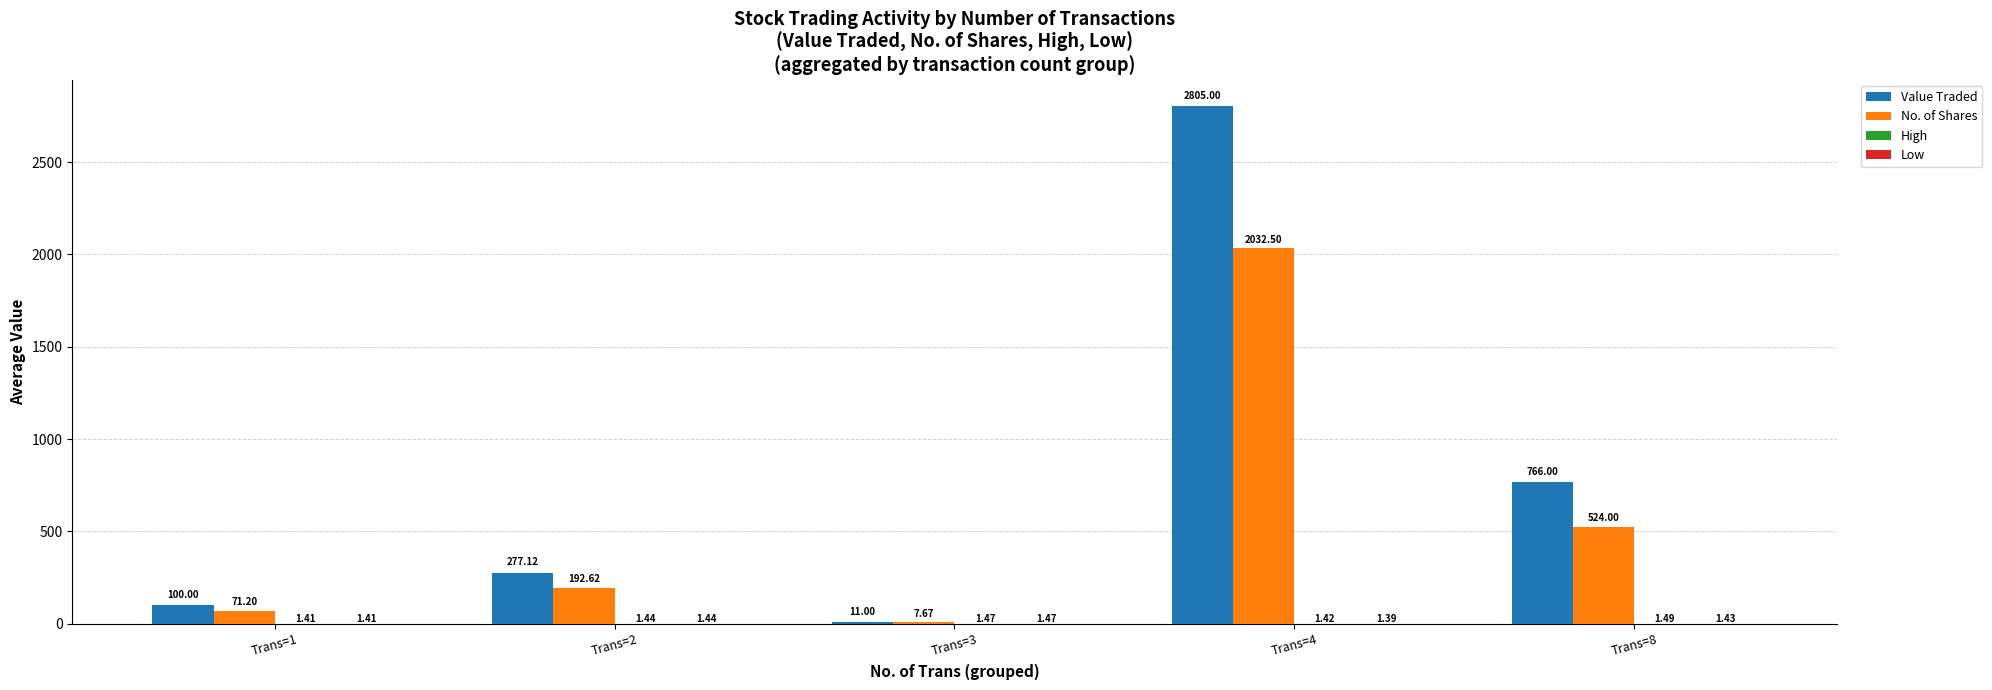

Is it true that Value Traded equals 277.1 at Trans=2?

True